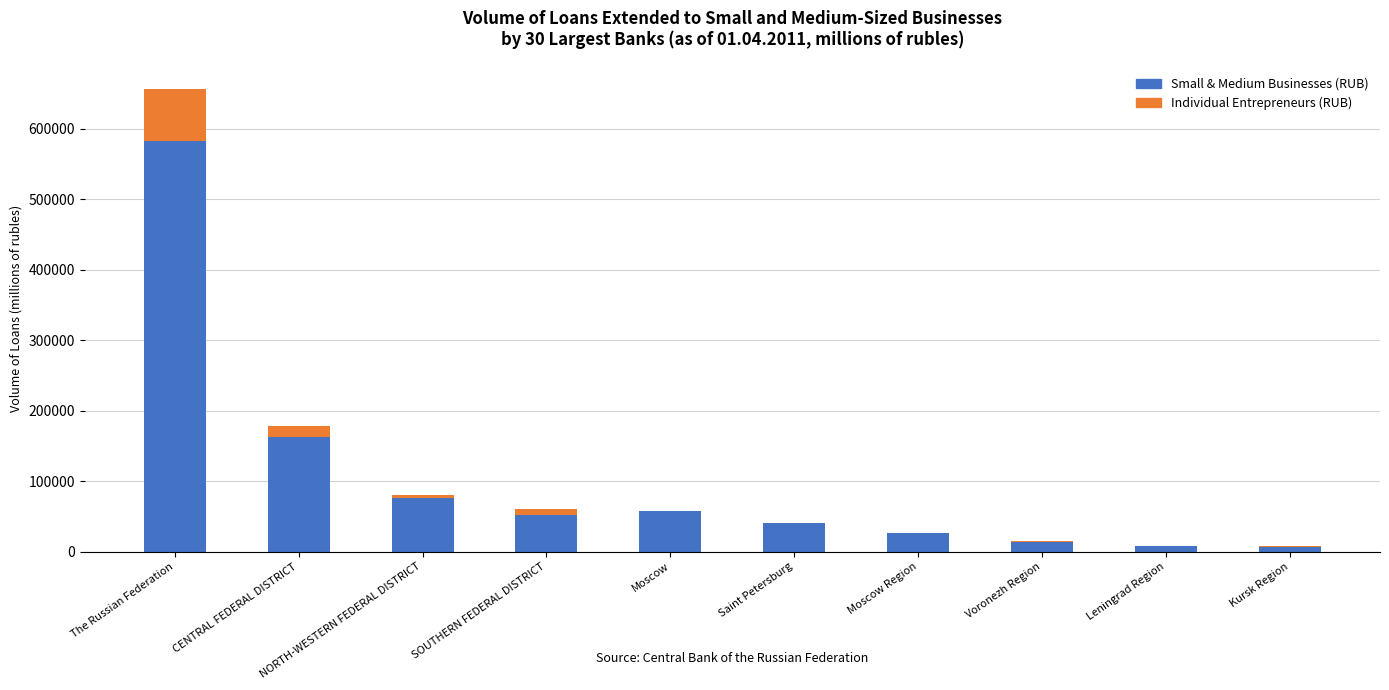

What are all the series names shown in the legend?

Small & Medium Businesses (RUB), Individual Entrepreneurs (RUB)